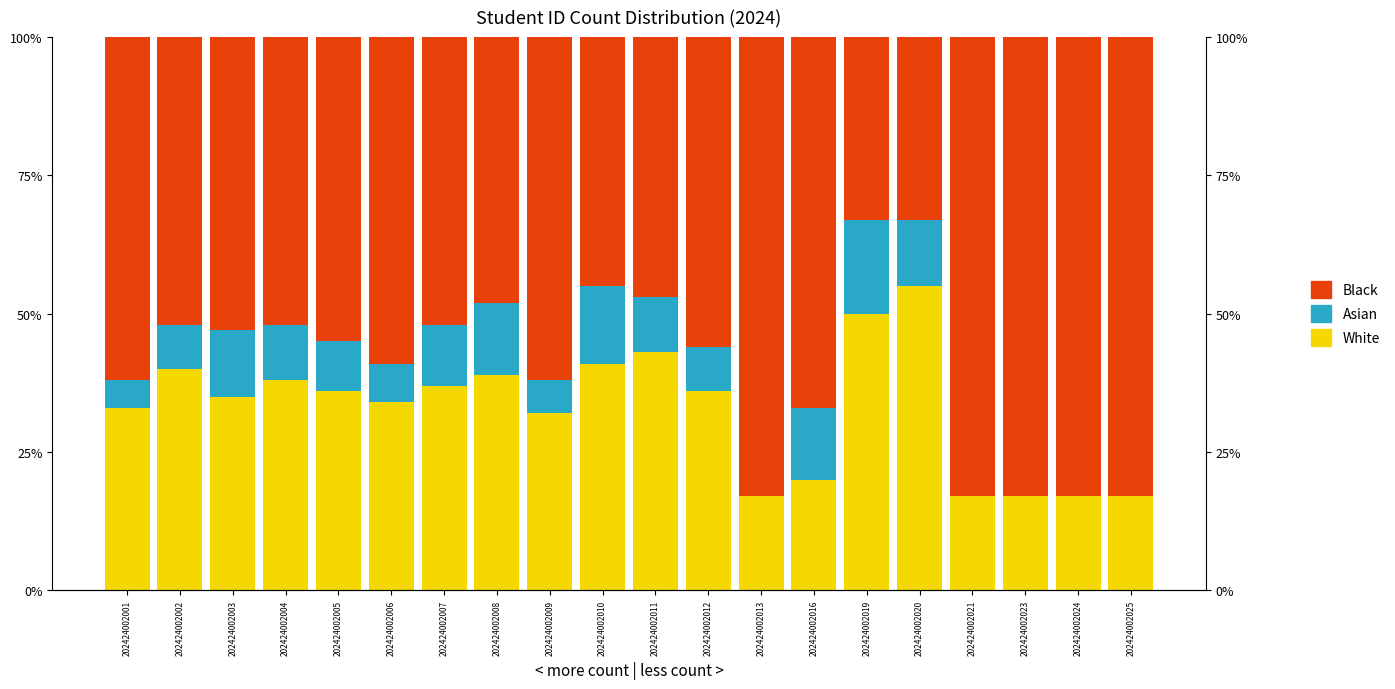

Between 202424002003 and 202424002020, which series saw the biggest shift?

White